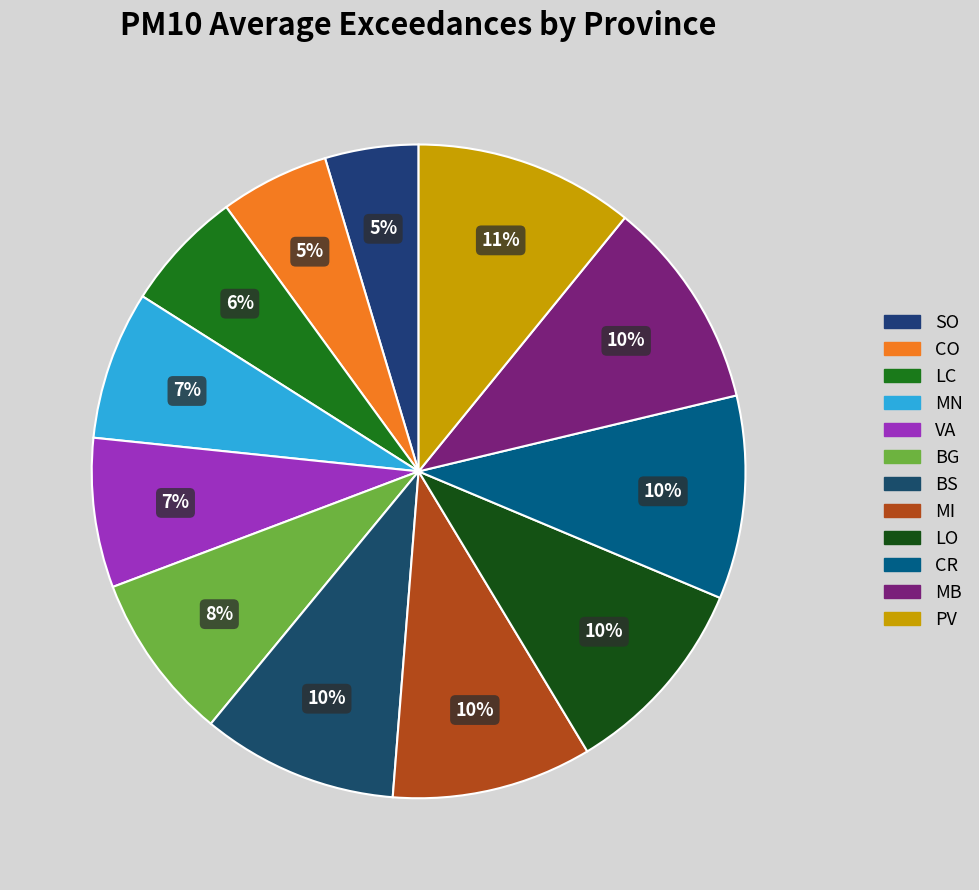

To the nearest percent, what is the difference between the largest and smallest slice percentages?

6%